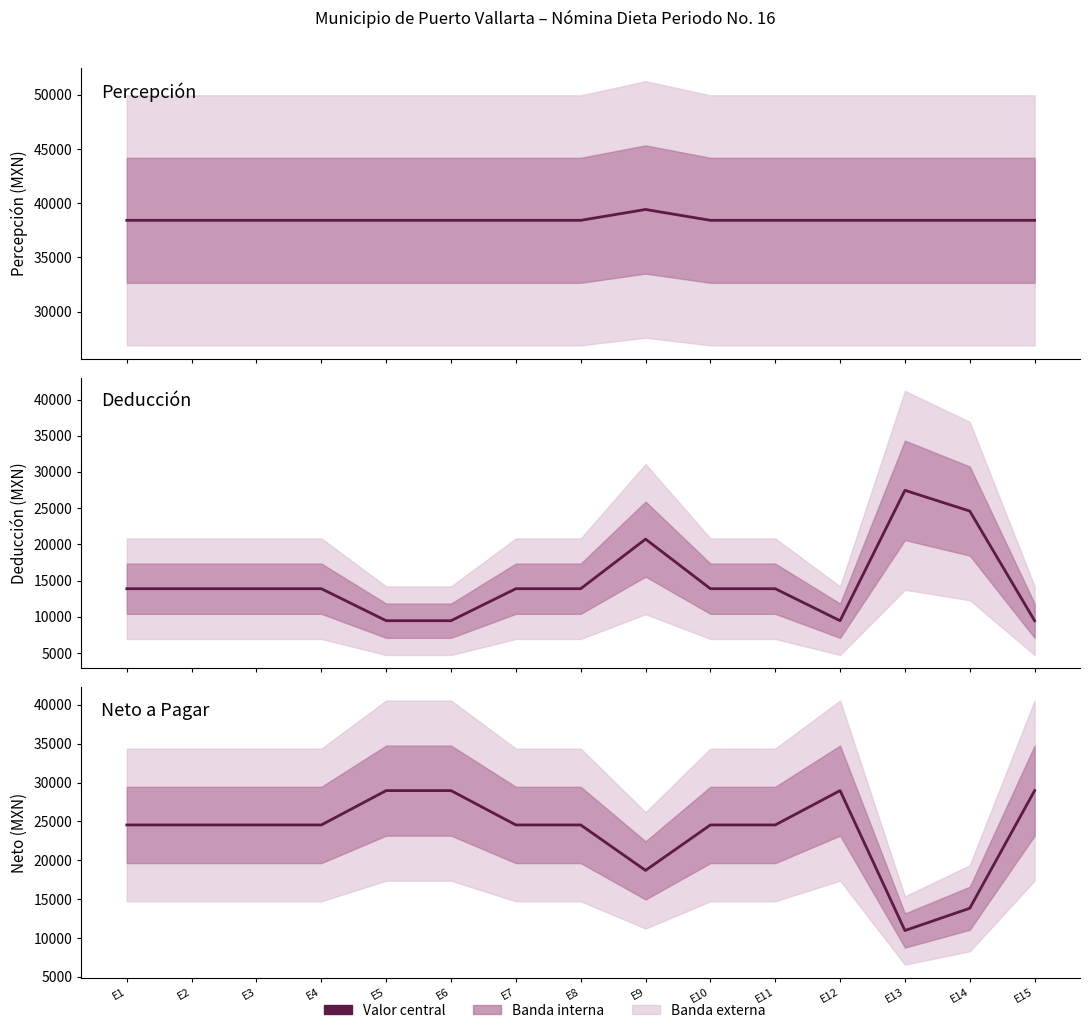

What is the value of the DEDUCCION point at the 12th from the left?

9459.3